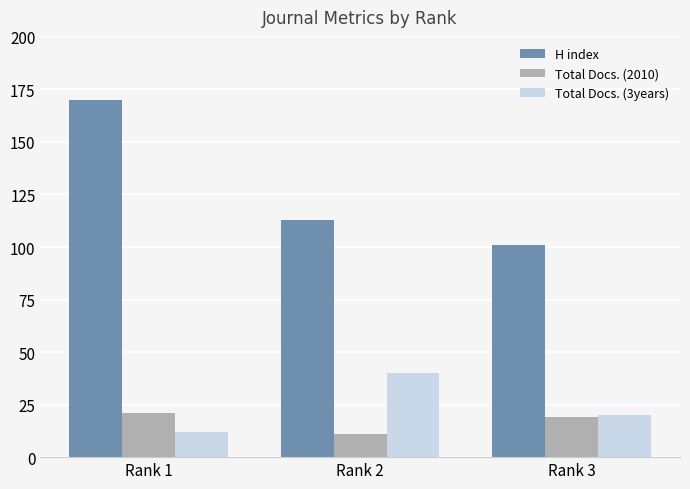

Reading right to left, transcribe all the data shown in this chart.

H index: Rank 3=101	Rank 2=113	Rank 1=170
Total Docs. (2010): Rank 3=19	Rank 2=11	Rank 1=21
Total Docs. (3years): Rank 3=20	Rank 2=40	Rank 1=12